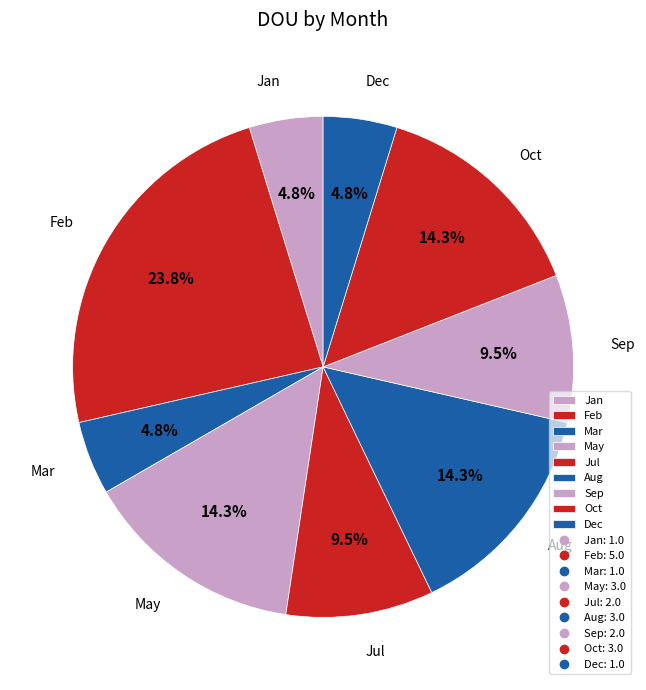

How many segments does this pie chart have?

9